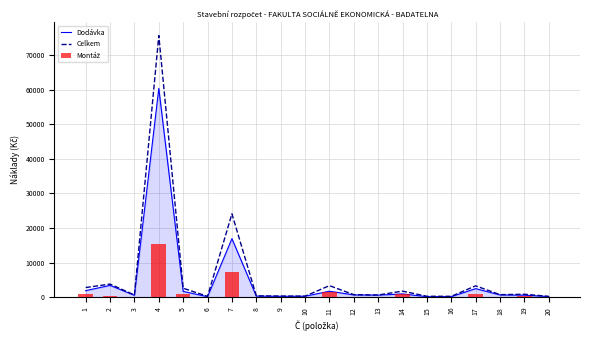

What are all the series names shown in the legend?

Dodávka, Celkem, Montáž